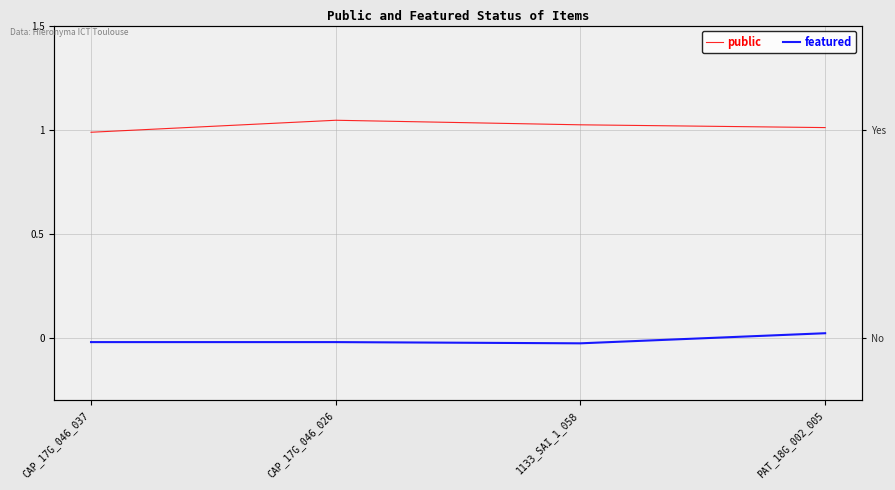

What position from the right is CAP_17G_046_037?

4